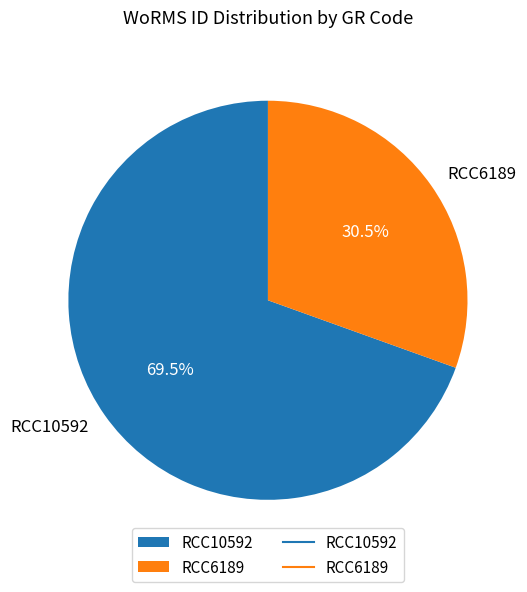

Rank the categories by value from highest to lowest.

RCC10592, RCC6189